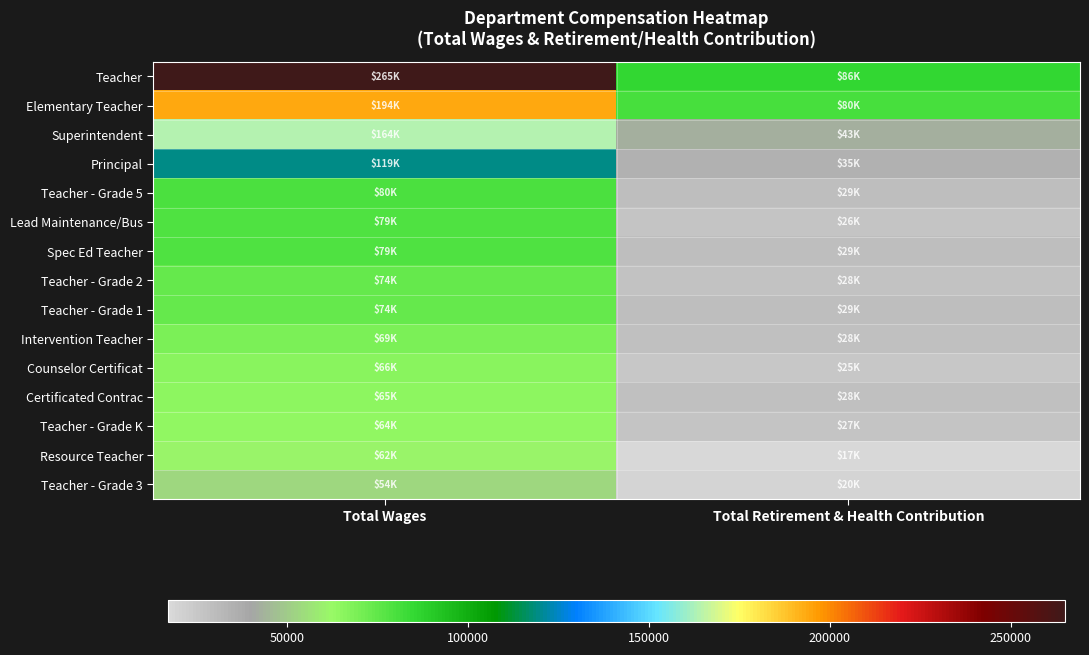

At which category is the sum across all series the highest?

Total Wages